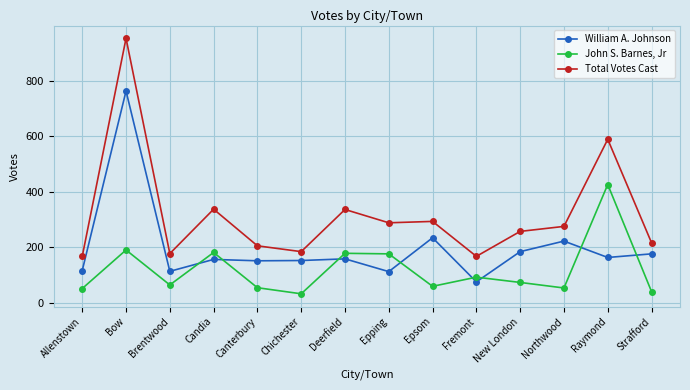

What are all the series names shown in the legend?

William A. Johnson, John S. Barnes, Jr, Total Votes Cast